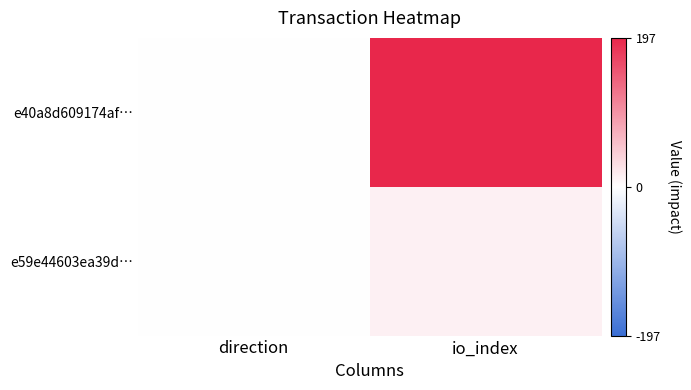

Reading left to right, extract all data points from this chart.

e40a8d609174af…: direction=-1	io_index=197
e59e44603ea39d…: direction=1	io_index=13